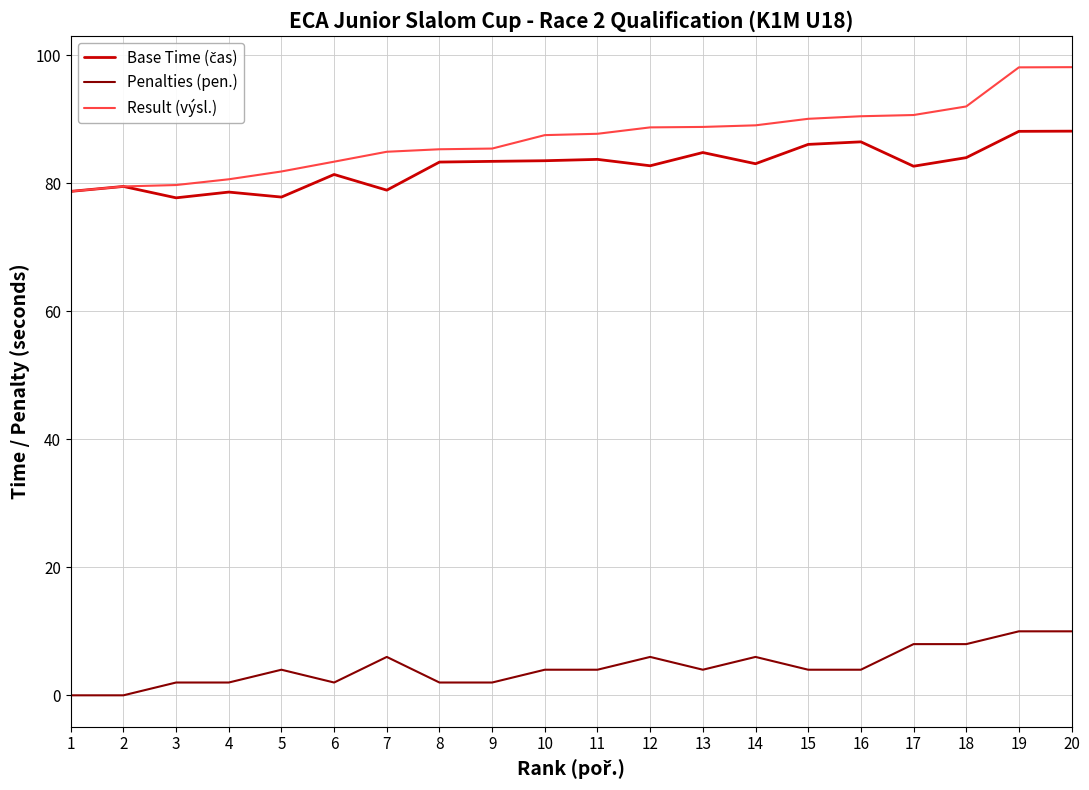

Is the value of Result (výsl.) at 3 greater than the value of Penalties (pen.) at 19?

Yes